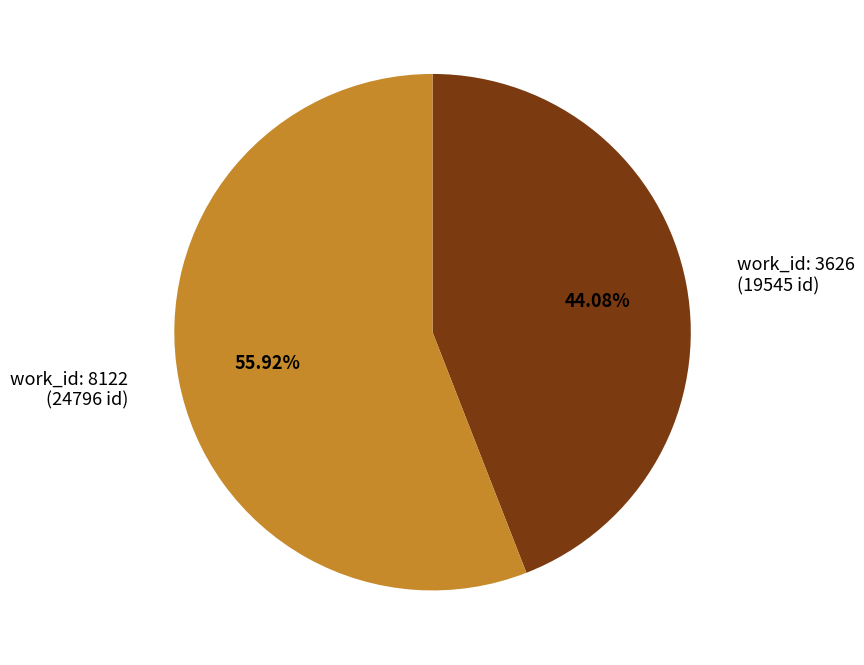

Count the number of slices in the pie.

2